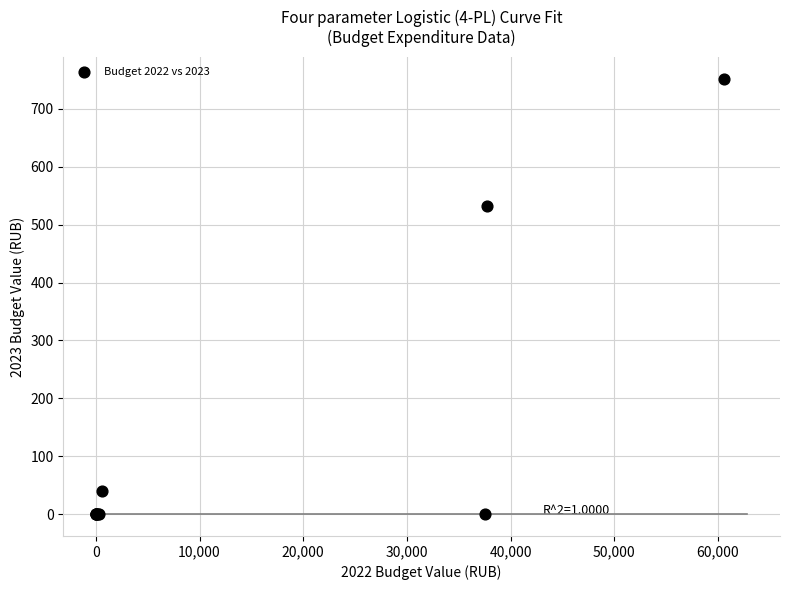

What Y value in the scatter plot is closest to 375?

531.9